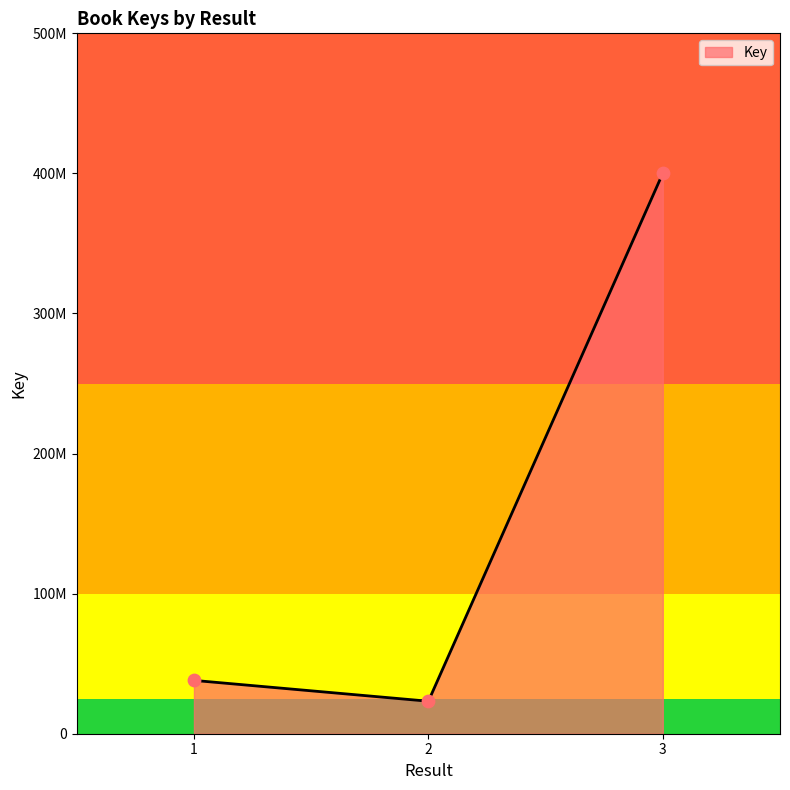

Approximately how many times larger is the value at 3 compared to 1?

10.5